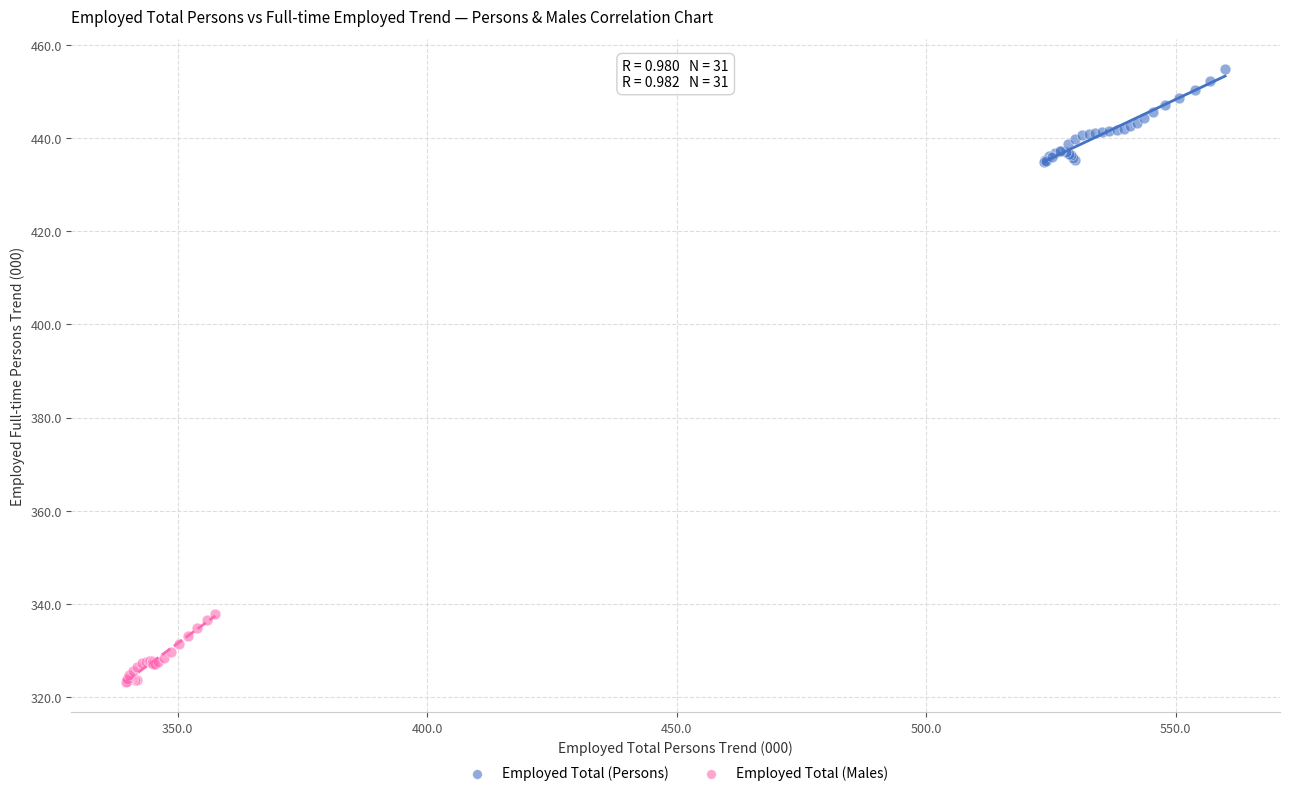

Which series contains the lowest Y value?

Employed Total (Males)